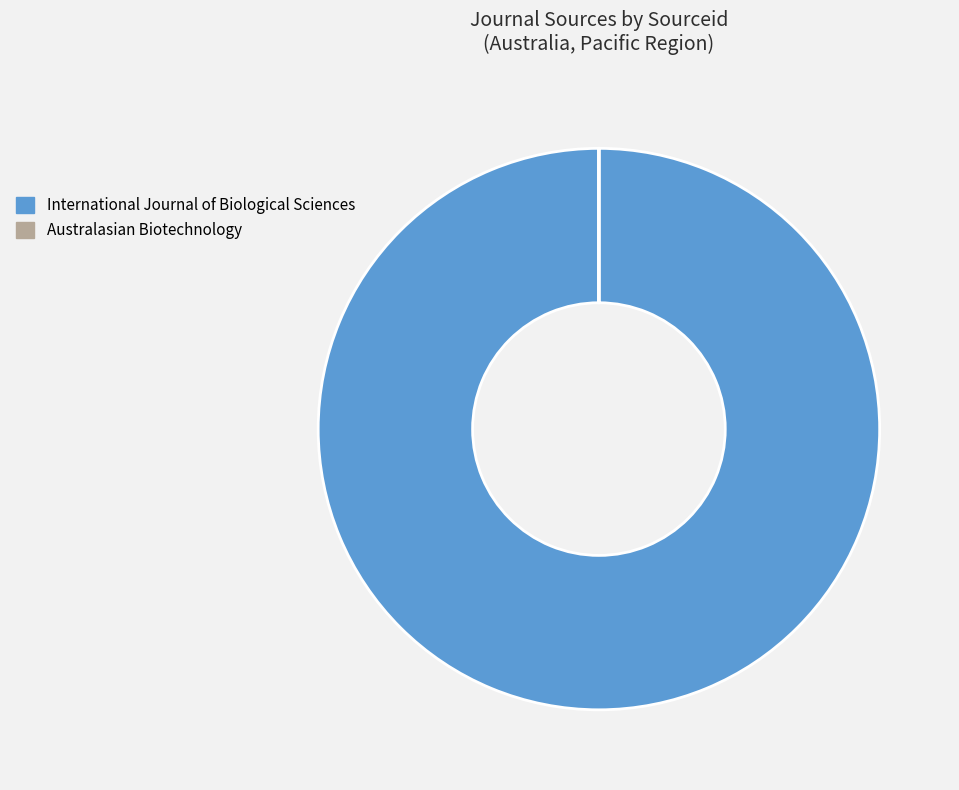

Is it true that International Journal of Biological Sciences is 100% of the pie?

True